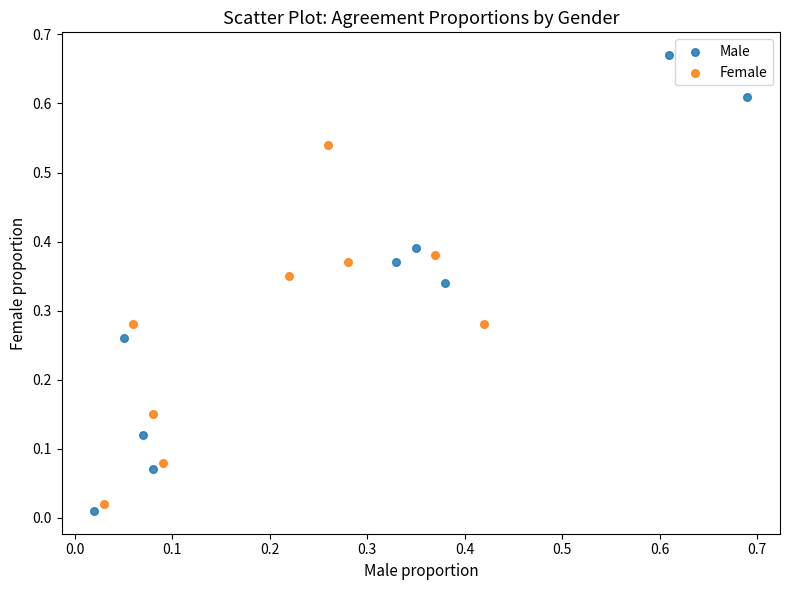

Which series contains the lowest Y value?

Male